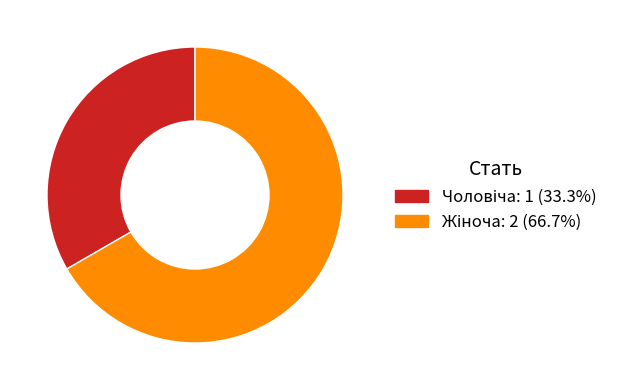

Does any single category account for the majority?

Yes